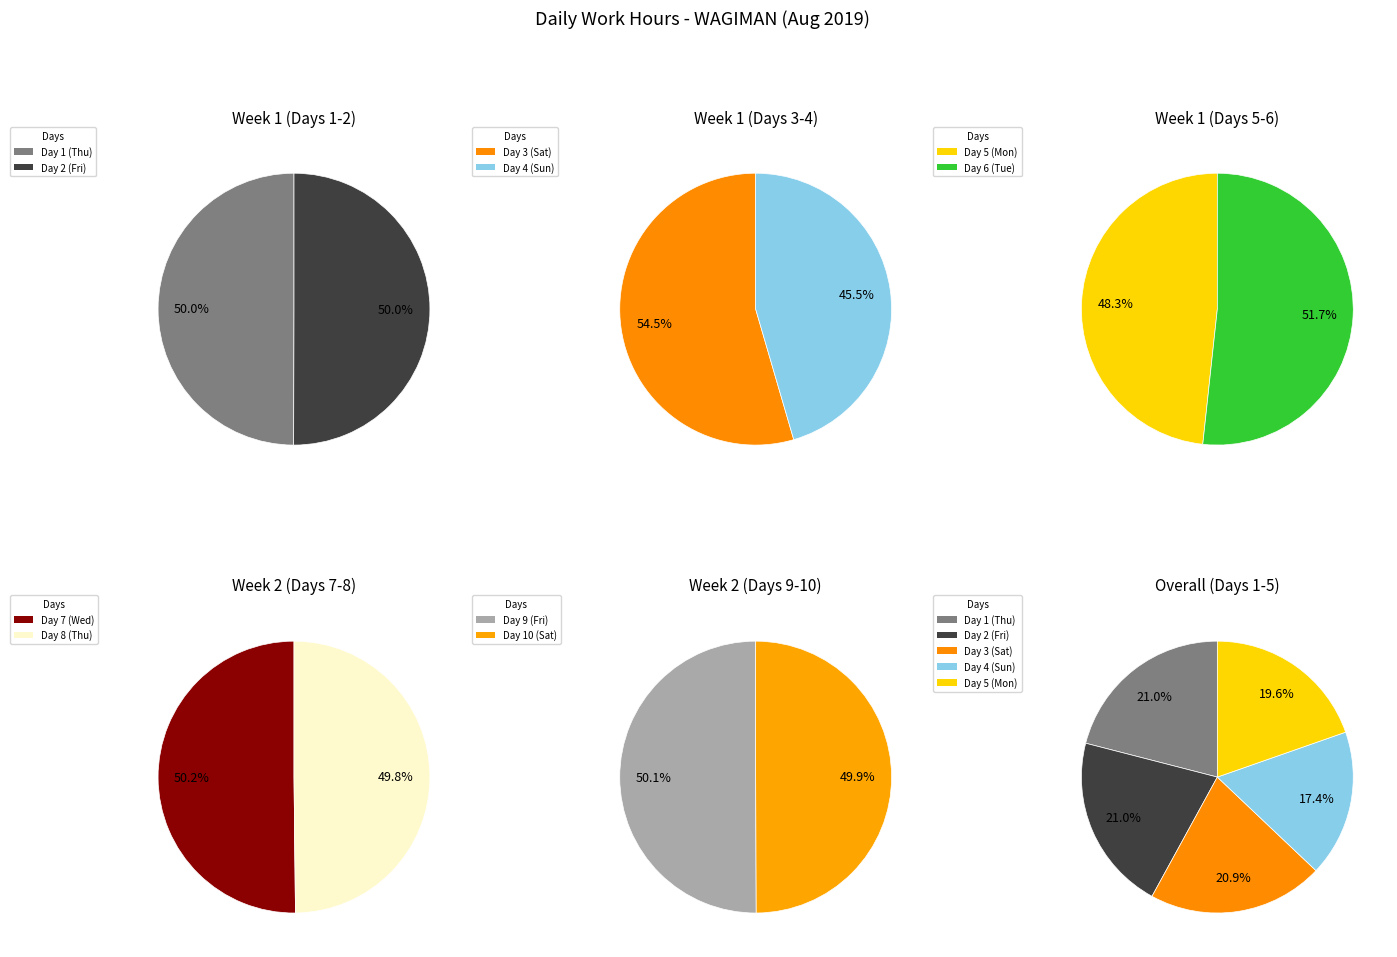

Which has a higher value, Day 2 (Fri) or Day 10 (Sat)?

Day 2 (Fri)